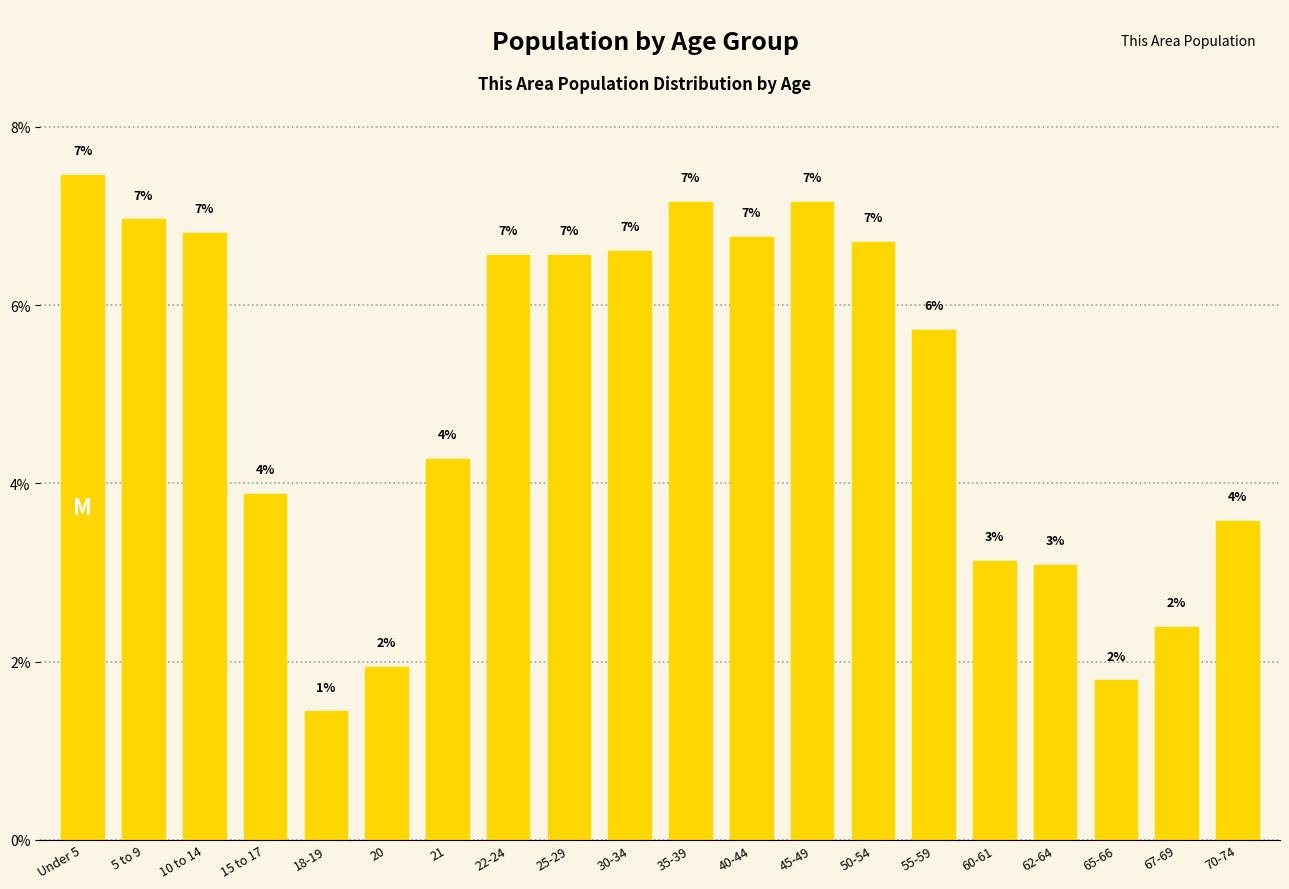

What is the change in value from 22-24 to 35-39?

+0.6